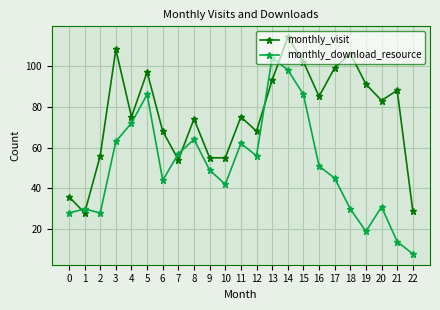

How many lines are shown in the chart?

2